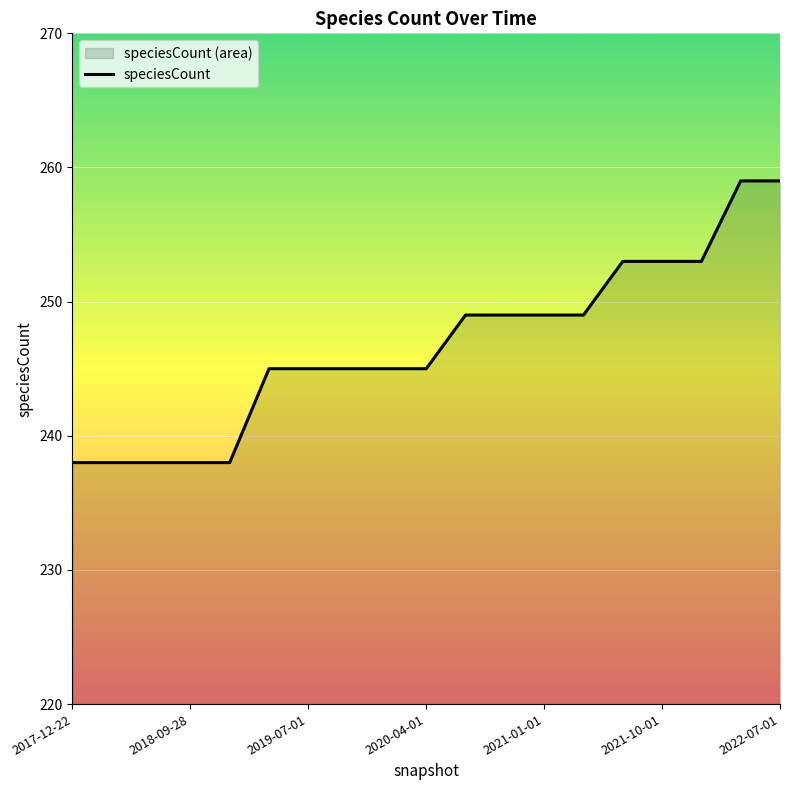

What is the difference between the maximum and minimum values?

21